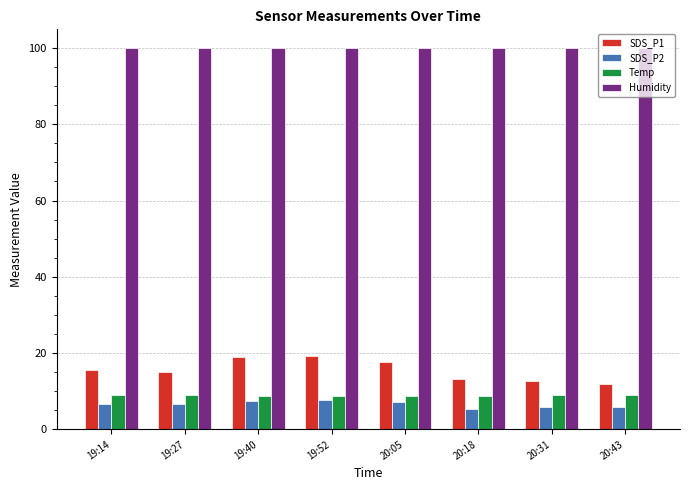

The Humidity series shows 159.6 at 19:52. True or false?

False